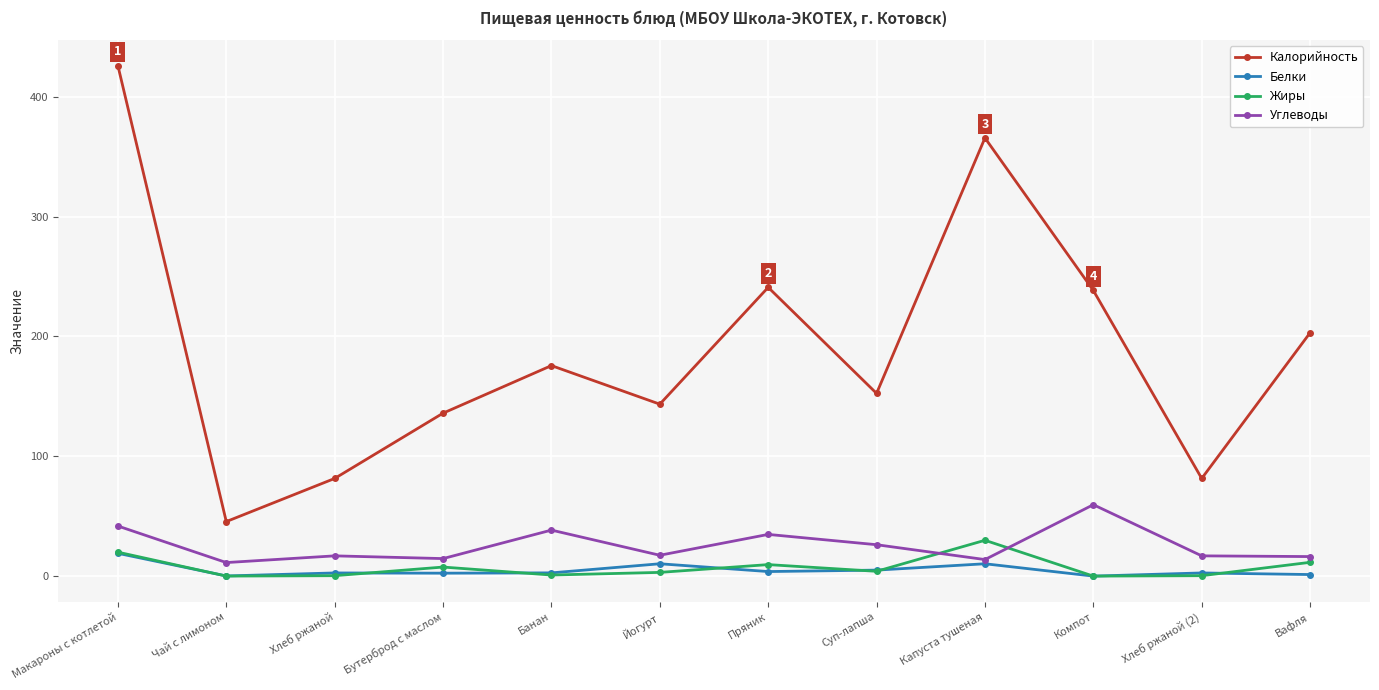

What is the average value of the Жиры series?

7.3